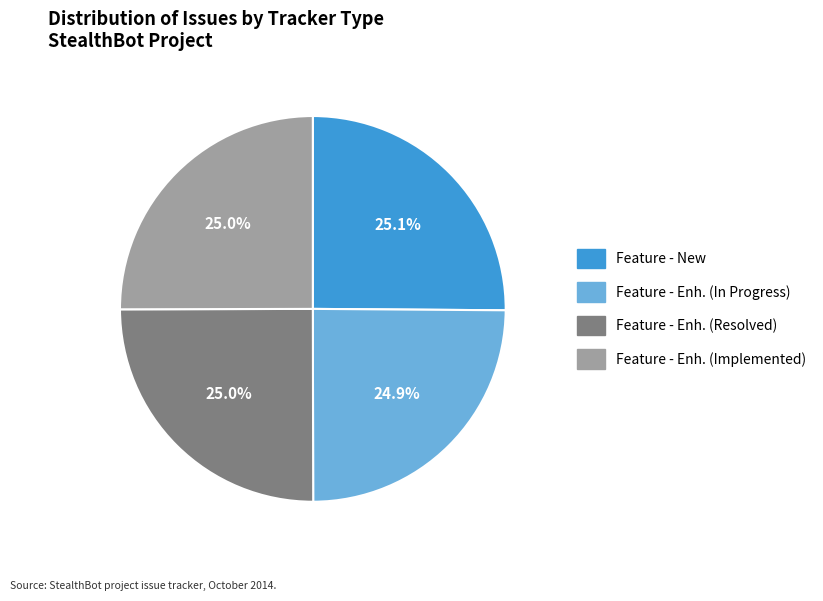

Does any single category account for the majority?

No